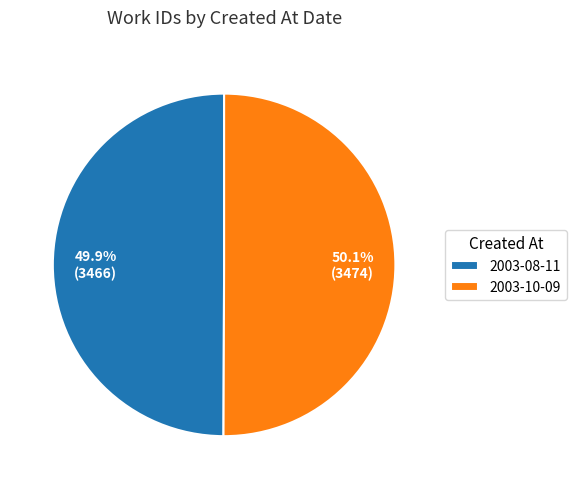

Is there any slice that represents more than half of the pie?

Yes